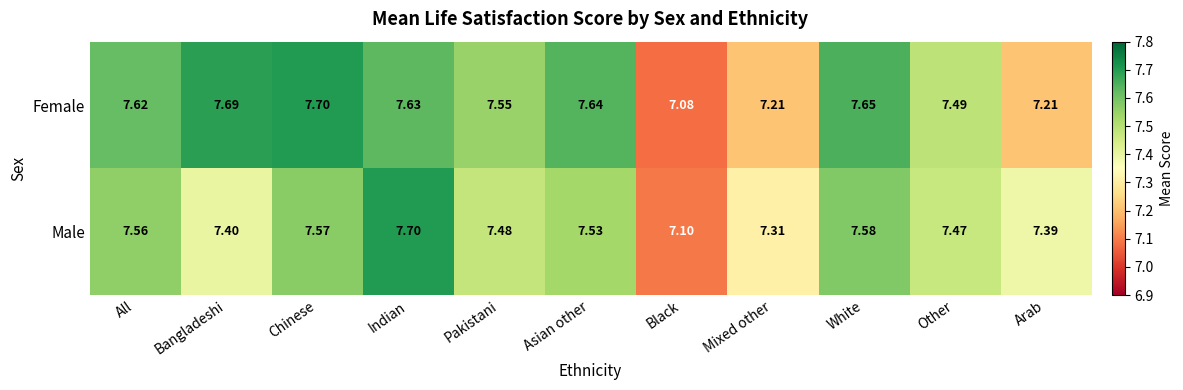

Which series has the widest spread of values?

Female